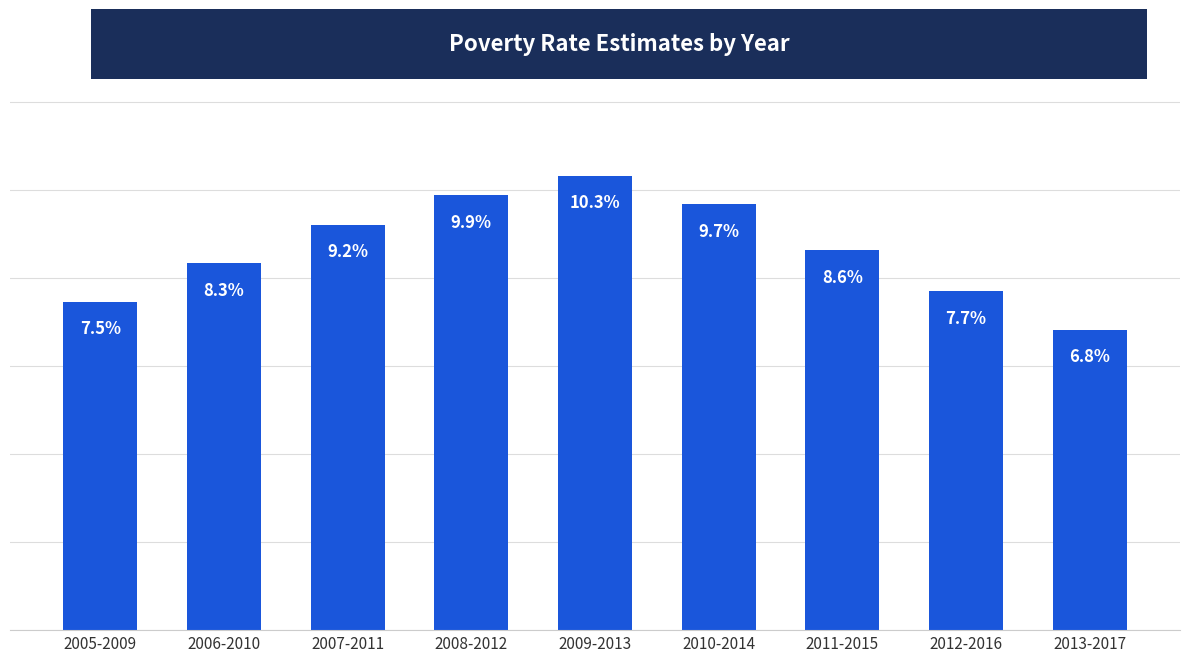

Rank the categories by value from highest to lowest.

2009-2013, 2008-2012, 2010-2014, 2007-2011, 2011-2015, 2006-2010, 2012-2016, 2005-2009, 2013-2017